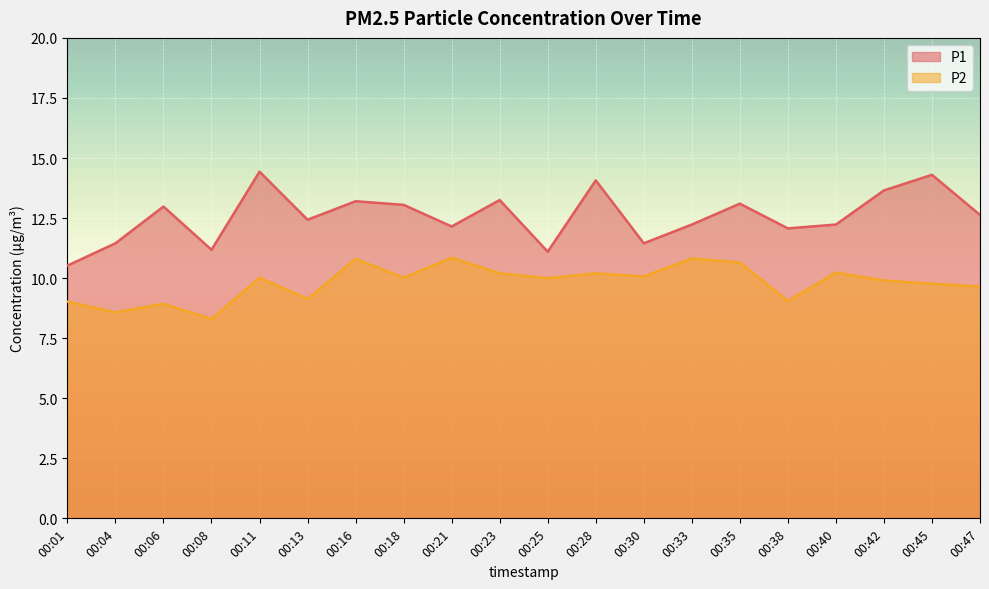

At which category does P2 reach its first local peak?

00:06